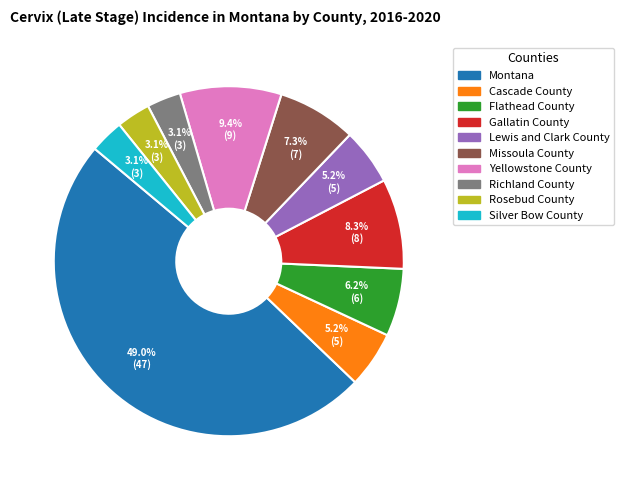

To the nearest percent, what is the difference between the largest and smallest slice percentages?

46%